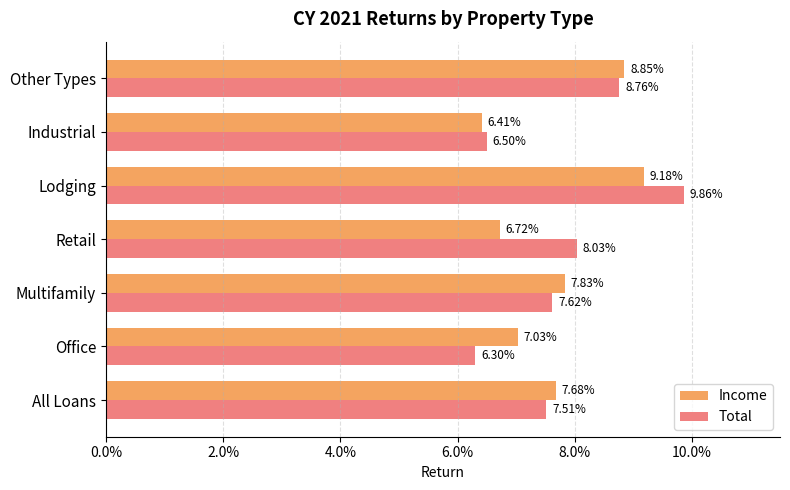

What are all the series names shown in the legend?

Income, Total